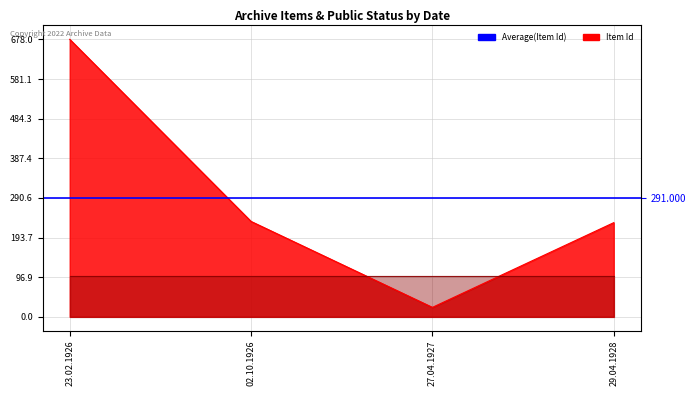

True or false: the data shows 14 at 27.04.1927.

False